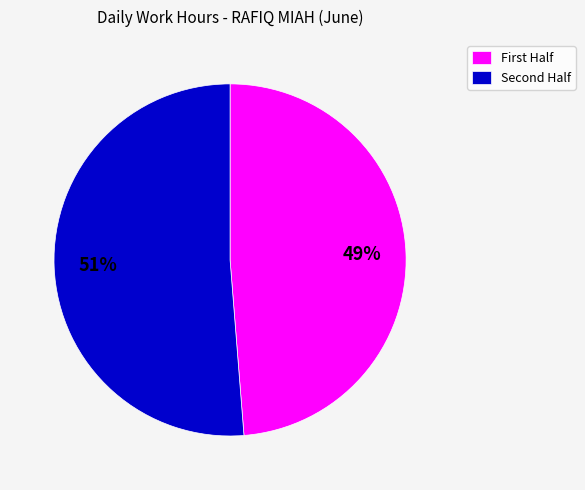

Which category has the biggest portion of the pie?

Second Half